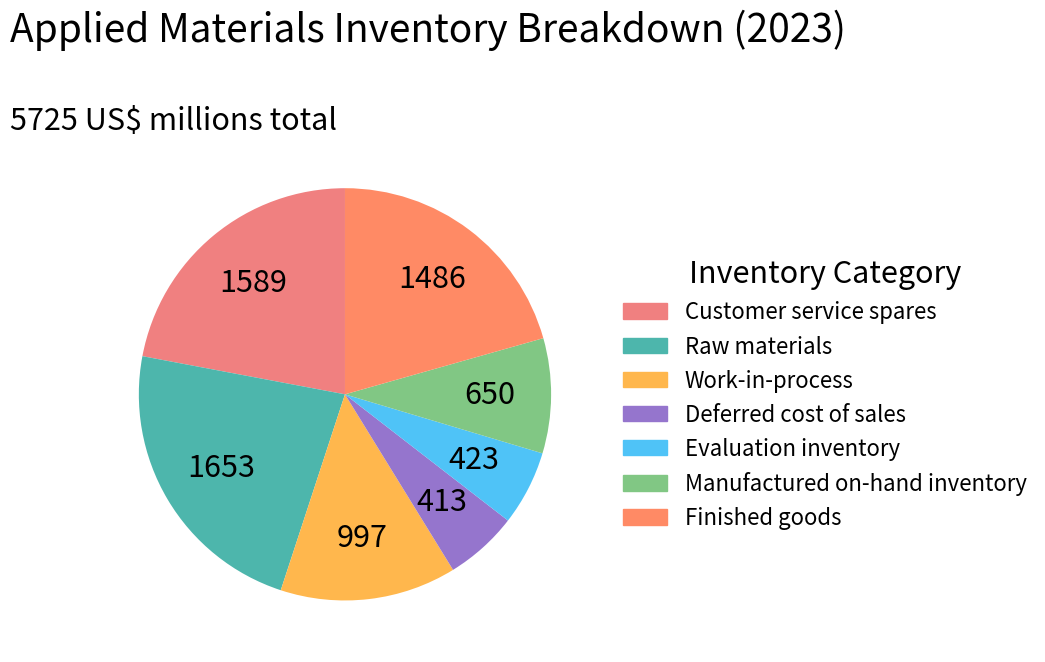

How many segments does this pie chart have?

7